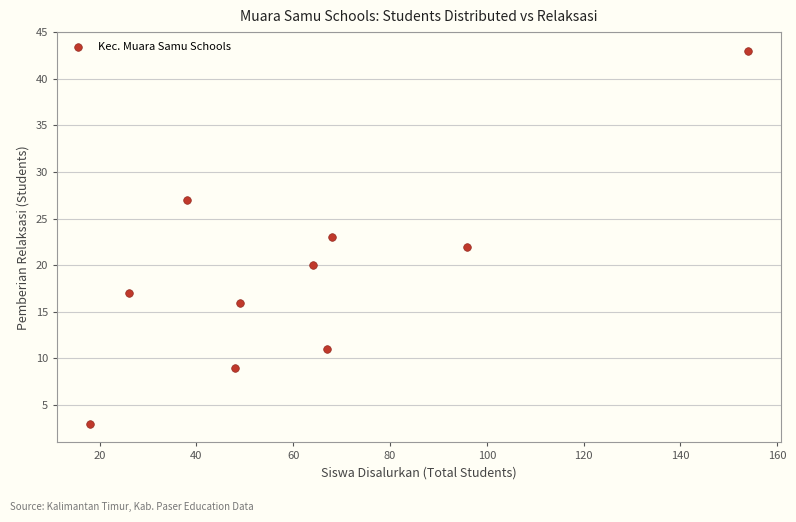

What is the average X value?

63